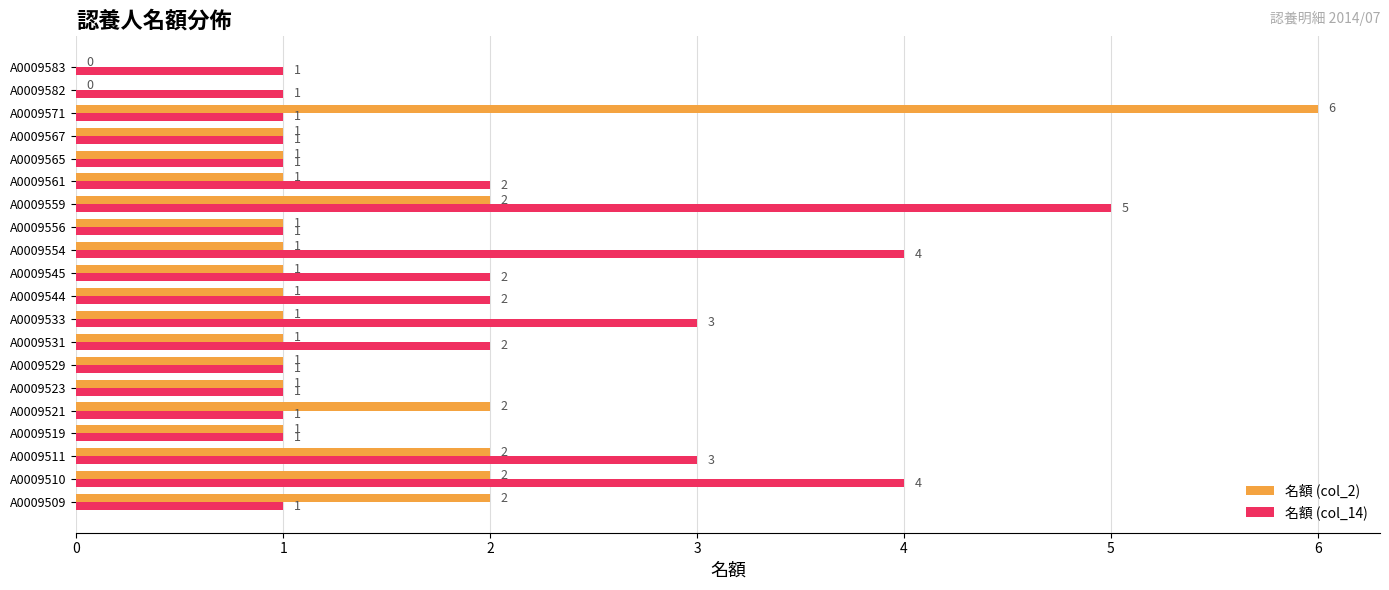

Which series has the largest total across all categories?

名額 (col_14)